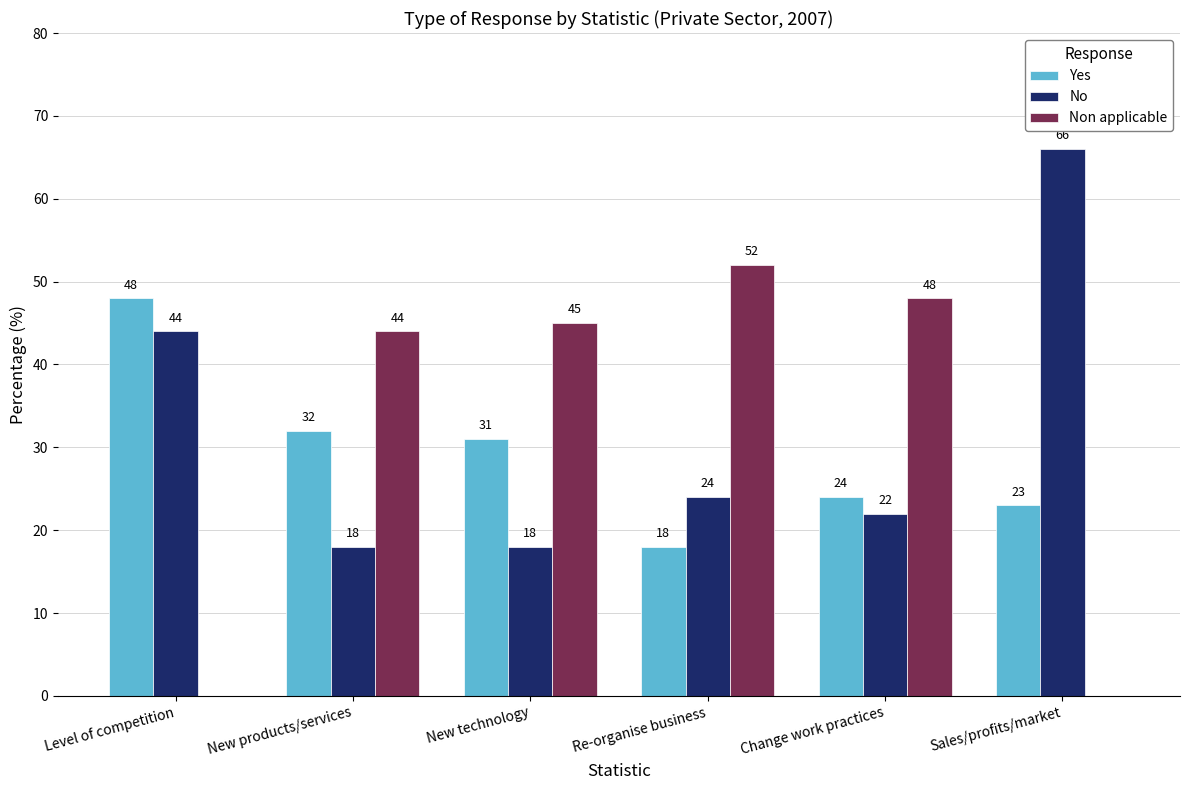

What is the average value of the Yes series?

29